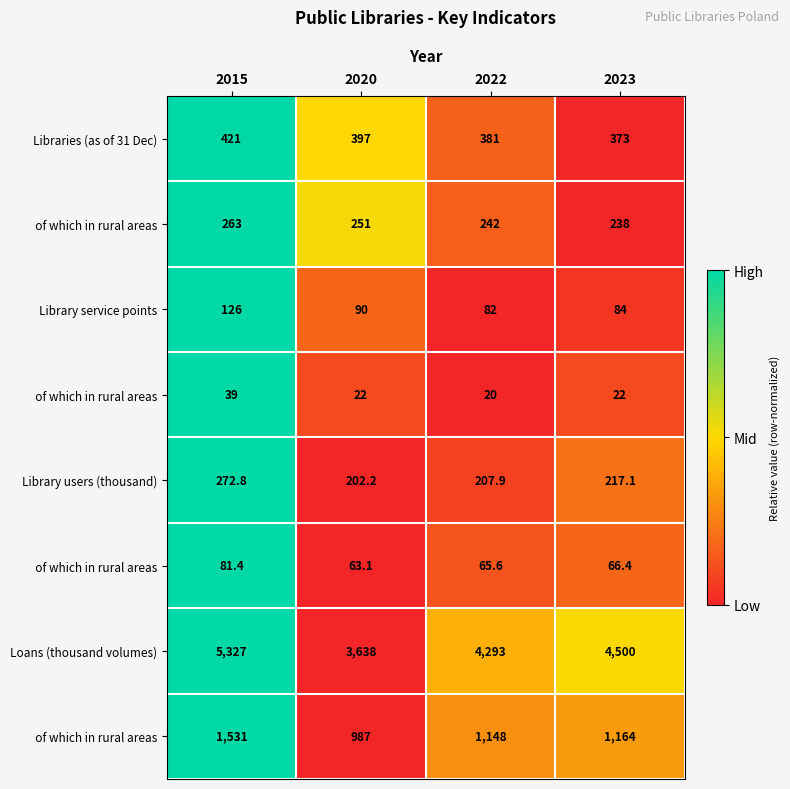

Which category has the highest value across all series?

2015